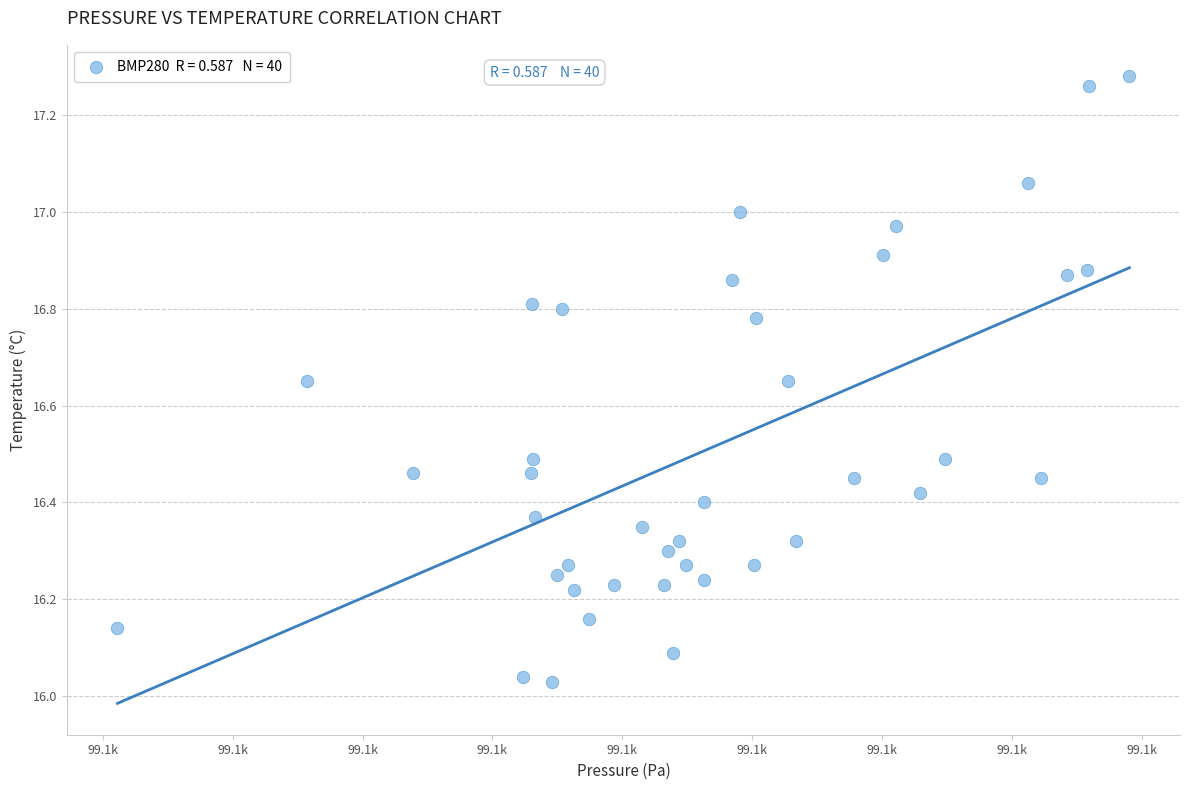

What is the range of X values (max minus min)?

39.0